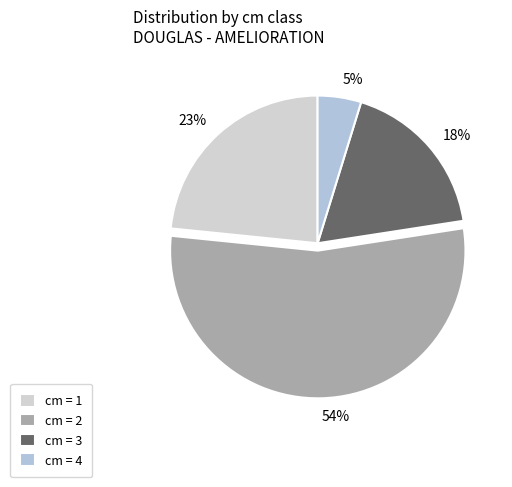

Combined, do 23% and 54% account for over 50%?

Yes